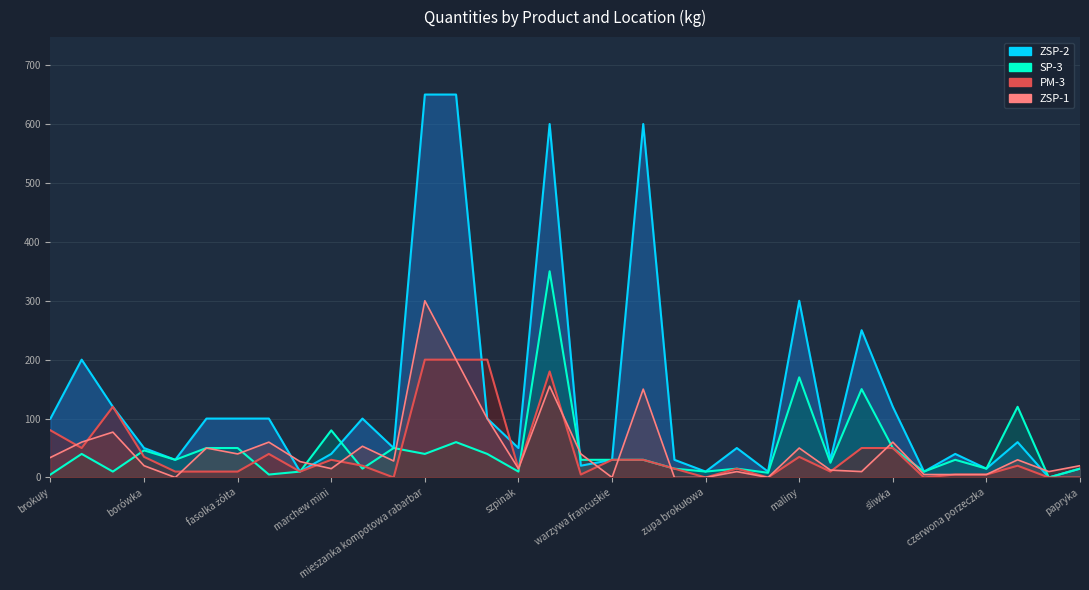

Reading left to right, what are all the values shown in this chart?

ZSP-2: 100.0	200.0	120.0	50.0	30.0	100.0	100.0	100.0	10.0	40.0	100.0	50.0	650.0	650.0	100.0	50.0	600.0	20.0	30.0	600.0	30.0	10.0	50.0	10.0	300.0	30.0	250.0	120.0	10.0	40.0	15.0	60.0	0.0	15.0
ZSP-1: 34.0	60.0	77.0	20.0	0.0	50.0	40.0	60.0	27.0	15.0	53.0	28.0	300.0	200.0	100.0	15.0	155.0	40.0	0.0	150.0	0.0	0.0	10.0	0.0	50.0	12.5	10.0	60.0	5.0	5.0	5.0	30.0	10.0	20.0
SP-3: 5.0	40.0	10.0	46.0	30.0	50.0	50.0	5.0	10.0	80.0	15.0	50.0	40.0	60.0	40.0	10.0	350.0	30.0	30.0	30.0	15.0	10.0	15.0	8.0	170.0	25.0	150.0	50.0	10.0	30.0	15.0	120.0	0.0	15.0
PM-3: 80.0	50.0	120.0	35.0	10.0	10.0	10.0	40.0	10.0	30.0	20.0	0.0	200.0	200.0	200.0	15.0	180.0	5.0	30.0	30.0	15.0	0.0	15.0	0.0	35.0	10.0	50.0	50.0	0.0	5.0	5.0	20.0	0.0	0.0